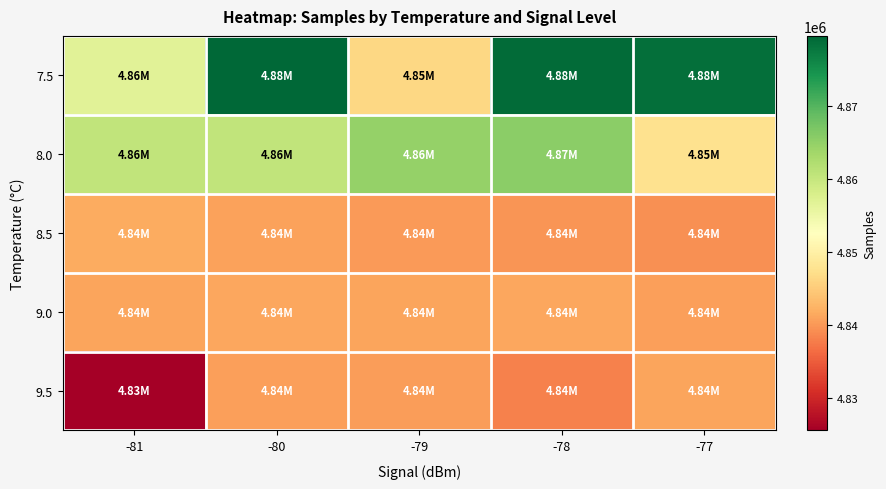

Reading right to left, list all the values displayed in this chart.

7.5: -77=4878604	-78=4879036	-79=4846353	-80=4879632	-81=4856813
8.0: -77=4847715	-78=4865594	-79=4864791	-80=4860495	-81=4860448
8.5: -77=4839496	-78=4839822	-79=4840382	-80=4840955	-81=4841794
9.0: -77=4840807	-78=4841405	-79=4841148	-80=4841287	-81=4841180
9.5: -77=4841074	-78=4838114	-79=4840498	-80=4840674	-81=4825624